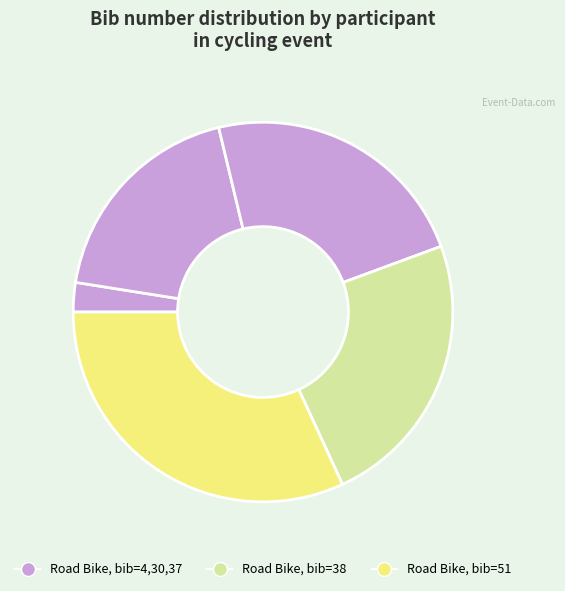

How many slices are in this pie chart?

5